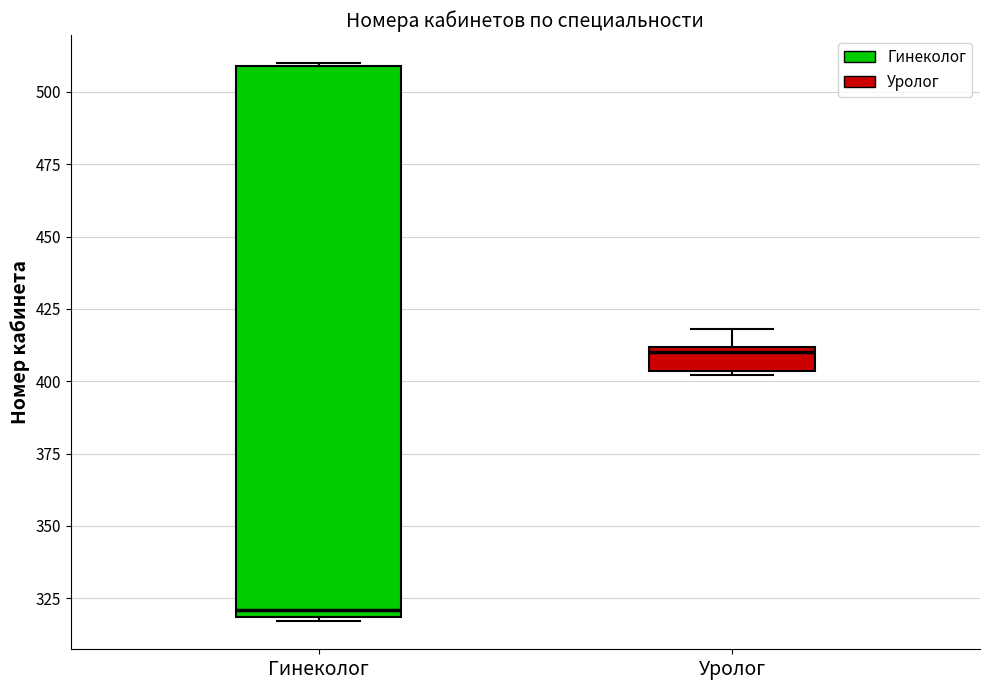

Reading left to right, transcribe this box plot: for each box, give where its median line is, the range the box spans, and where its two whiskers end, as read against the y-axis. The values are not printed on the chart, so give them approximately, as read against the axis.

Гинеколог: median 320 (just above the box's lower edge), box 320 to 510, whiskers 315 to 510
Уролог: median 410 (just below the box's upper edge), box 405 to 410, whiskers 400 to 420